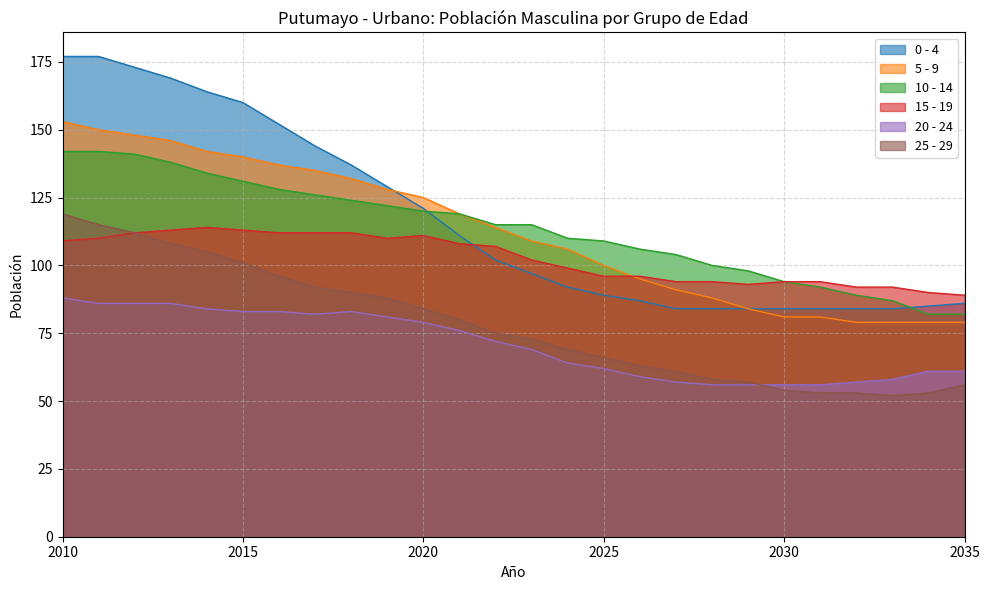

True or false: 25 - 29 and 10 - 14 intersect in this chart.

False